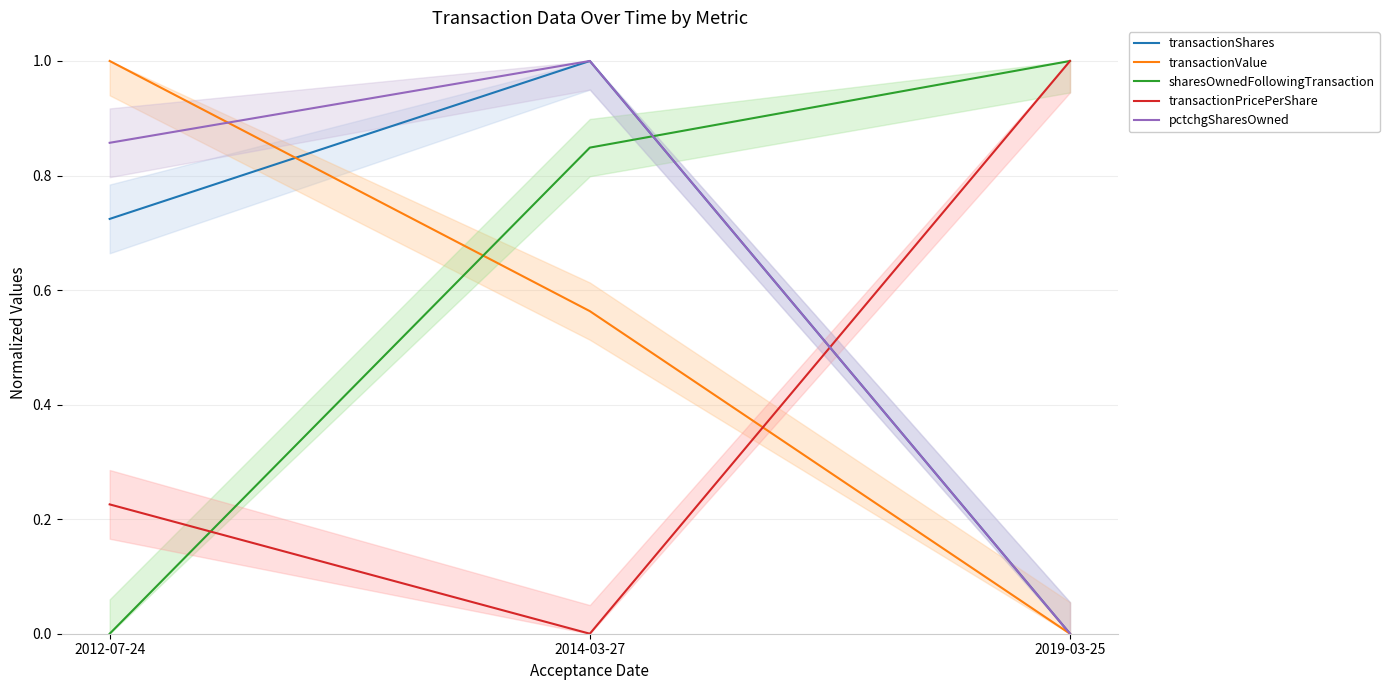

What are all the series names shown in the legend?

transactionShares, transactionValue, sharesOwnedFollowingTransaction, transactionPricePerShare, pctchgSharesOwned